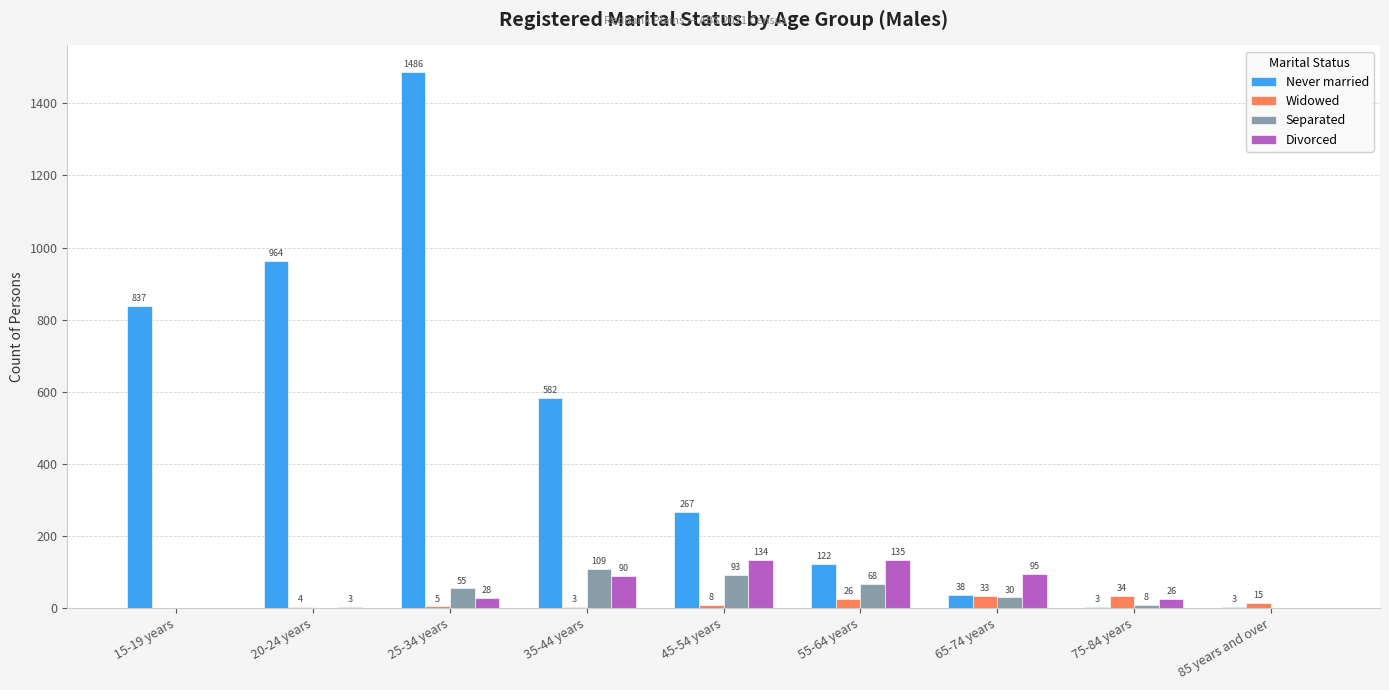

At which category is the sum across all series the highest?

25-34 years